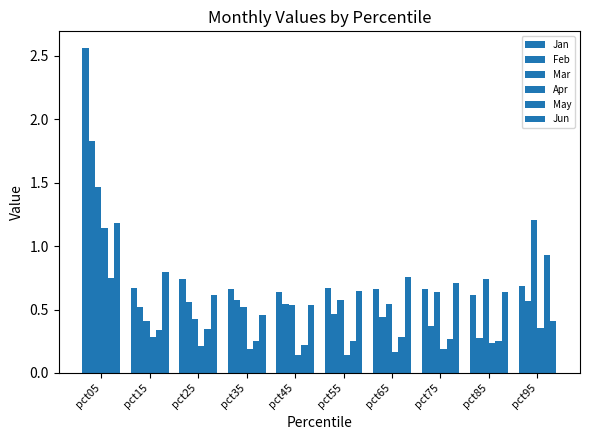

How many series are shown in this chart?

6